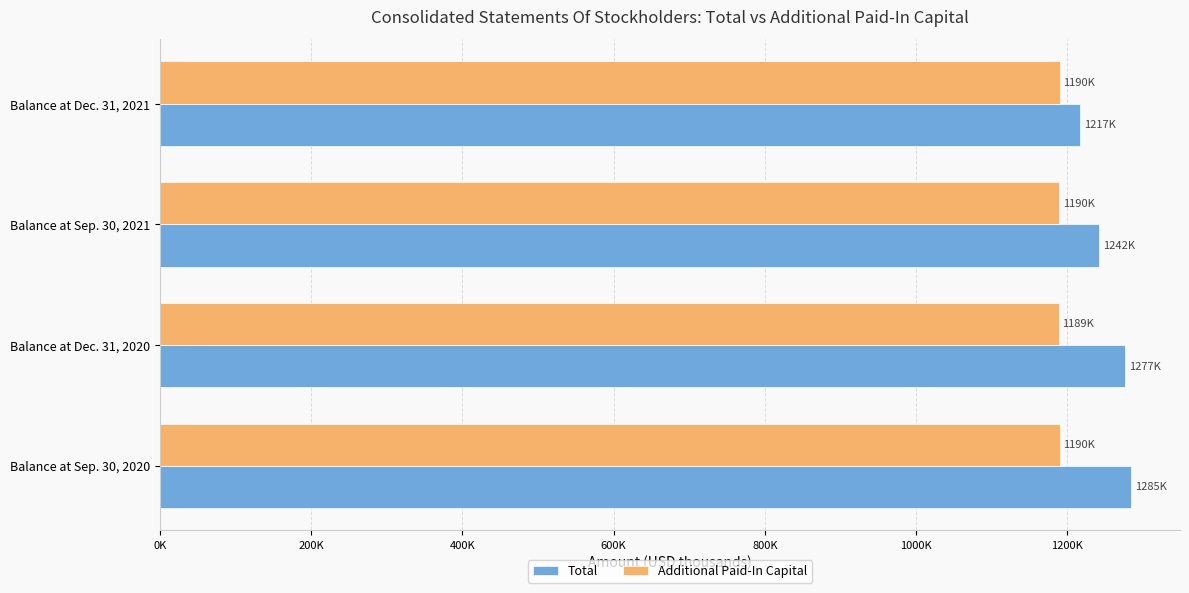

At which label is Total closest to 1250759?

Balance at Sep. 30, 2021